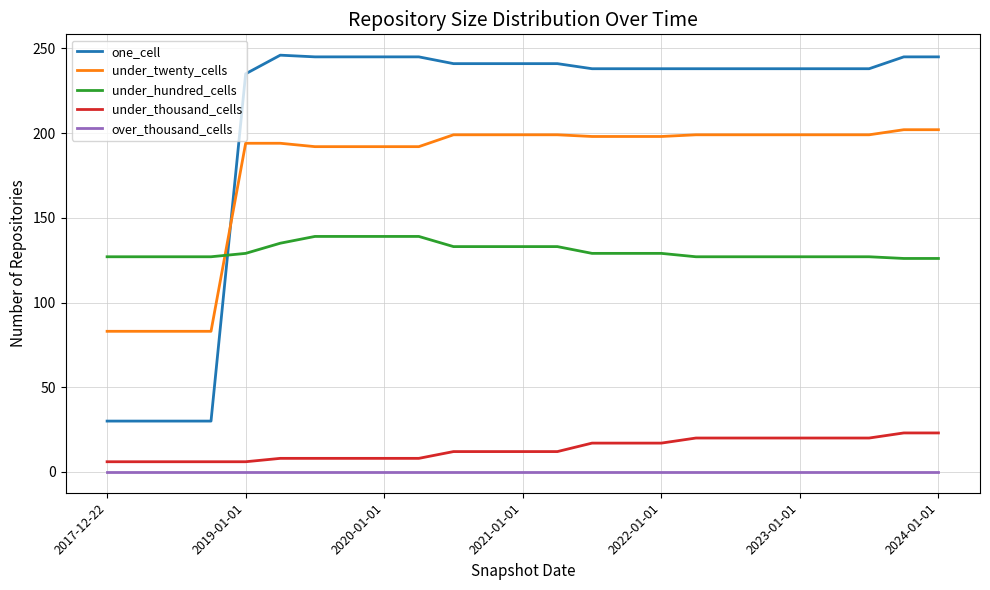

Rank the series by their maximum value, from highest to lowest.

one_cell, under_twenty_cells, under_hundred_cells, under_thousand_cells, over_thousand_cells